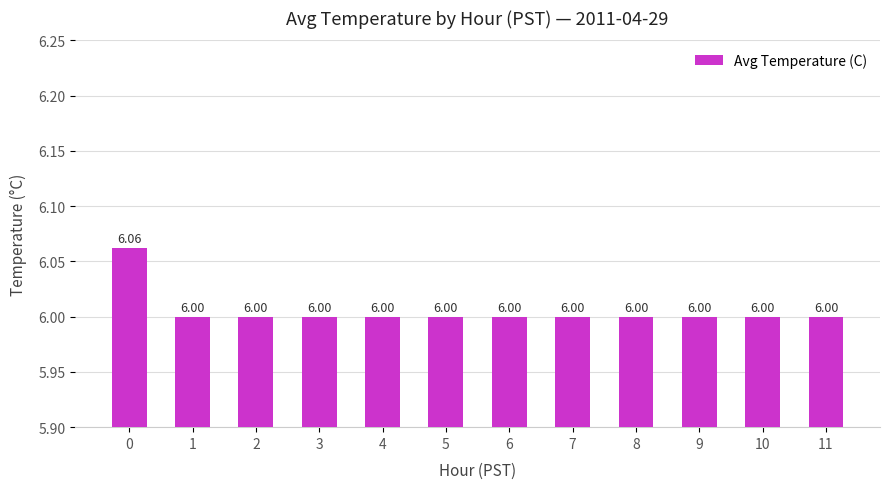

Approximately how many times larger is the value at 6 compared to 3?

1.0